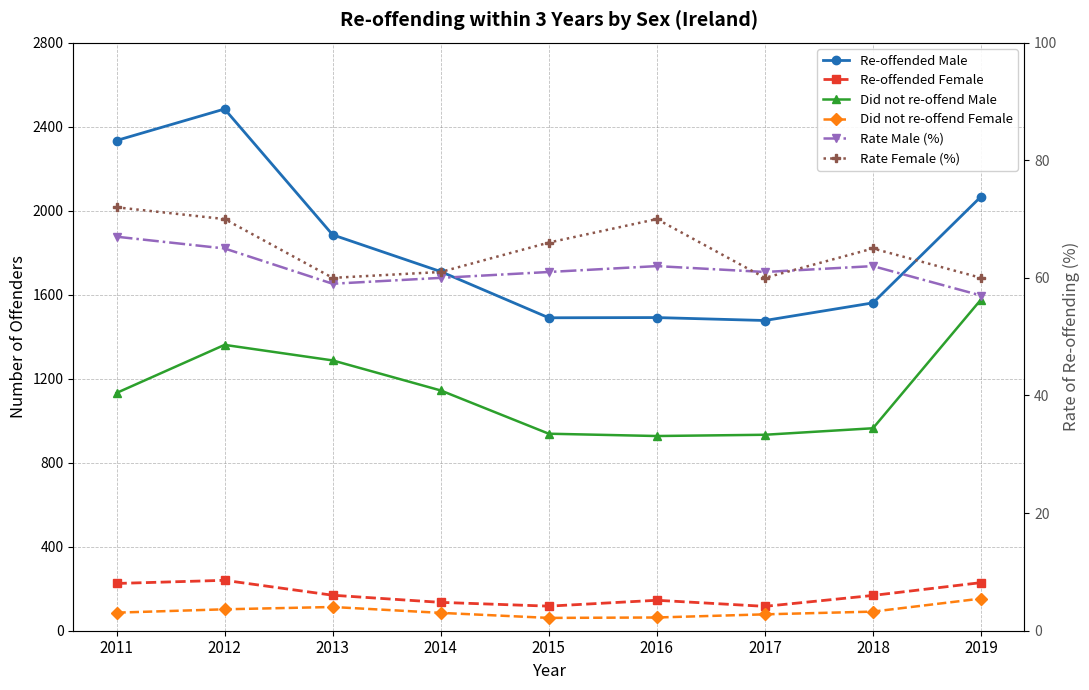

What are all the series names shown in the legend?

Re-offended Male, Re-offended Female, Did not re-offend Male, Did not re-offend Female, Rate Male (%), Rate Female (%)